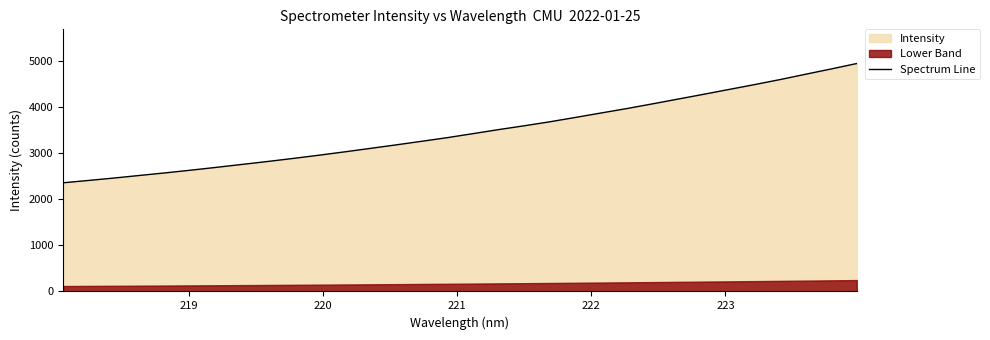

What is the minimum value for Spectrum Line?

2355.1